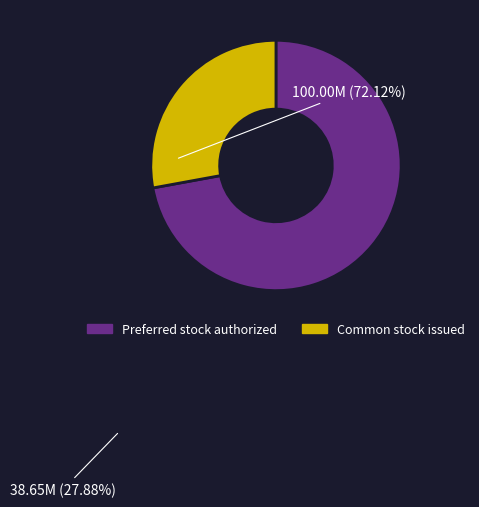

Is there any slice that represents more than half of the pie?

Yes